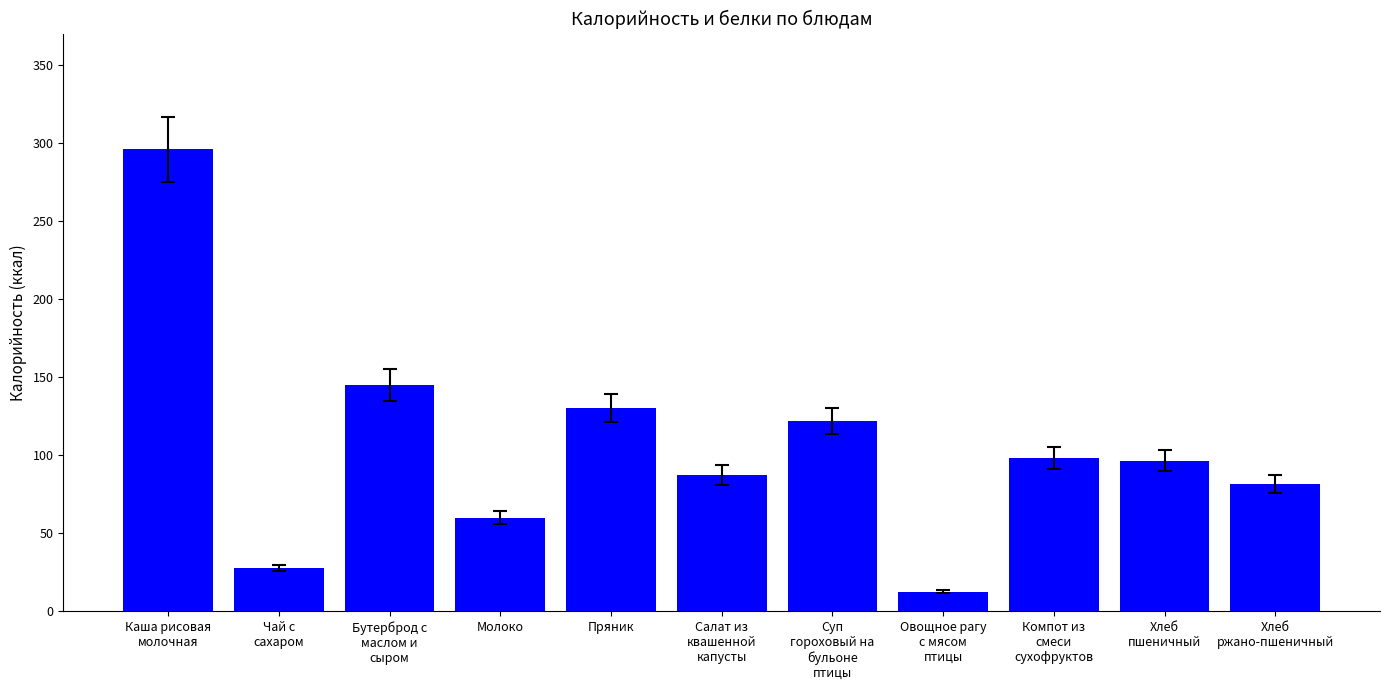

Reading right to left, extract all data points from this chart.

Хлеб
ржано-пшеничный=81.6	Хлеб
пшеничный=96.4	Компот из
смеси
сухофруктов=98.4	Овощное рагу
с мясом
птицы=12.6	Суп
гороховый на
бульоне
птицы=121.9	Салат из
квашенной
капусты=87.4	Пряник=130.2	Молоко=60.0	Бутерброд с
маслом и
сыром=145.0	Чай с
сахаром=28.0	Каша рисовая
молочная=296.0